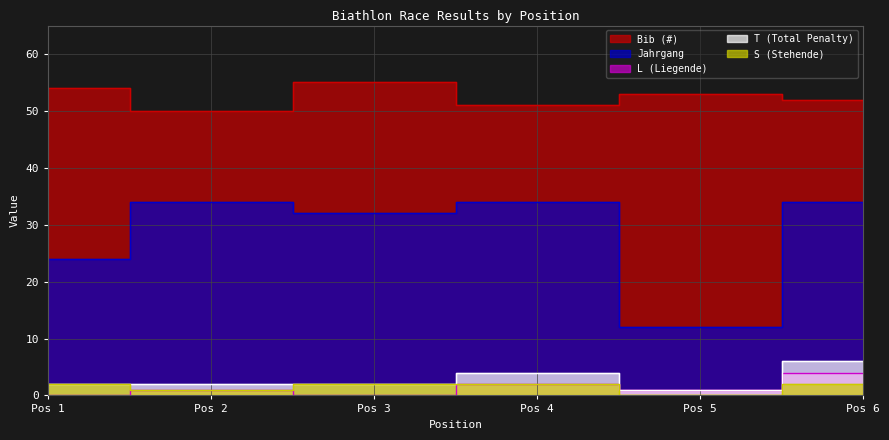

True or false: T (Total Penalty) has more than 0 interior local peaks.

True